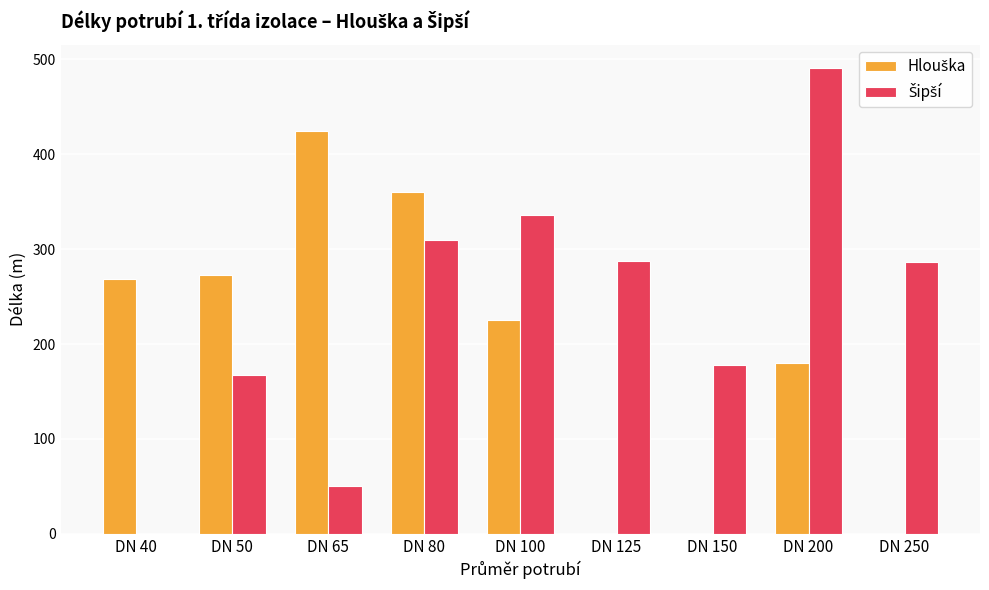

What is the total value across all series at DN 40?

268